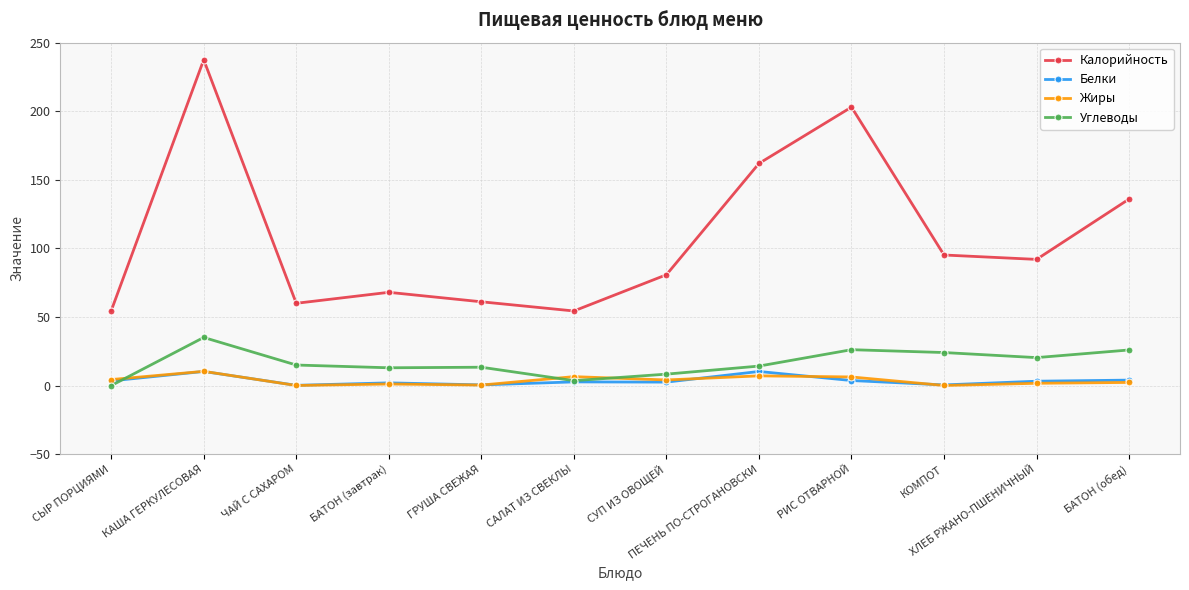

At which category does Калорийность reach its first local peak?

КАША ГЕРКУЛЕСОВАЯ